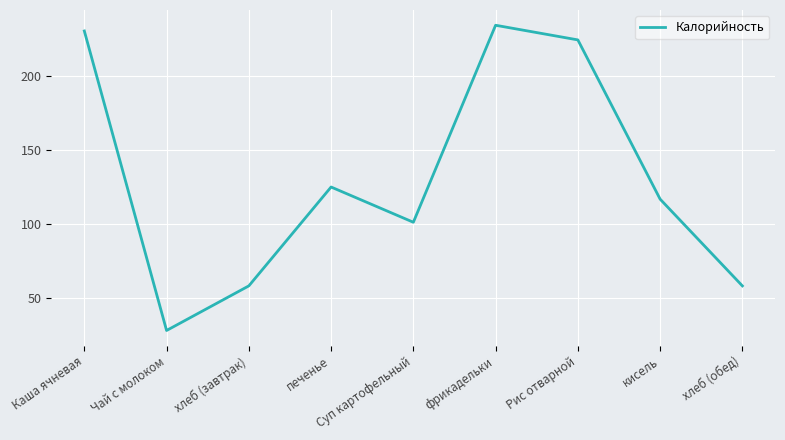

Is this an area chart (filled region under the line)?

No